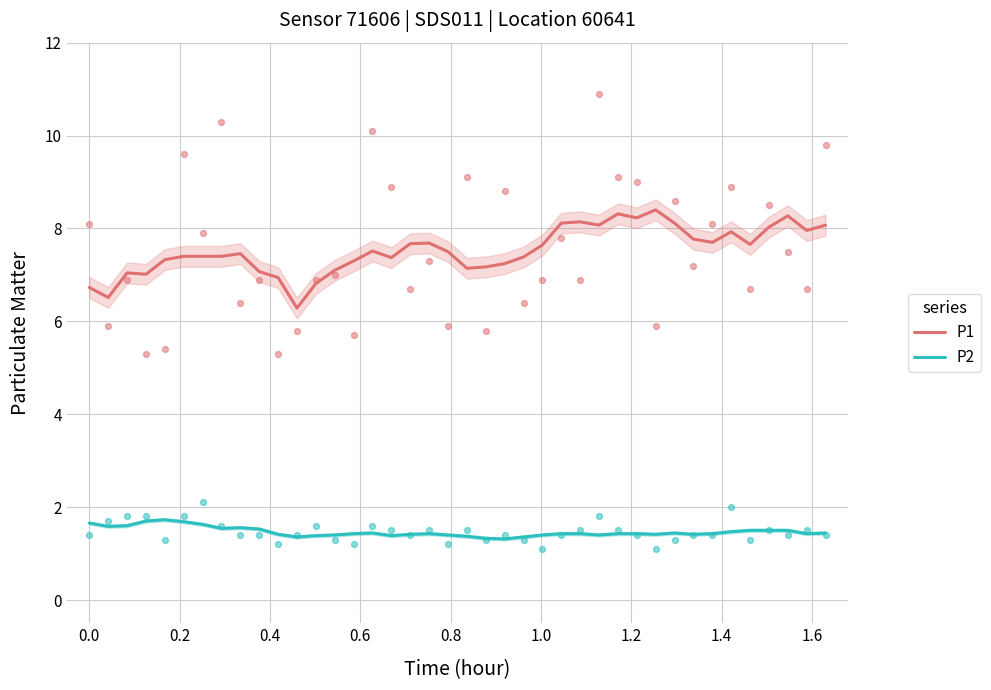

What is the lowest value of the P1 series?

6.3